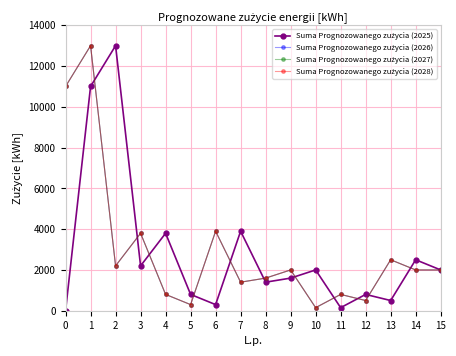

Reading left to right, transcribe all the data shown in this chart.

Suma Prognozowanego zużycia (2025): 0	11000	13000	2200	3800	800	300	3900	1400	1600	2000	150	800	500	2500	2000
Suma Prognozowanego zużycia (2026): 11000	13000	2200	3800	800	300	3900	1400	1600	2000	150	800	500	2500	2000	2000
Suma Prognozowanego zużycia (2027): 11000	13000	2200	3800	800	300	3900	1400	1600	2000	150	800	500	2500	2000	2000
Suma Prognozowanego zużycia (2028): 11000	13000	2200	3800	800	300	3900	1400	1600	2000	150	800	500	2500	2000	2000